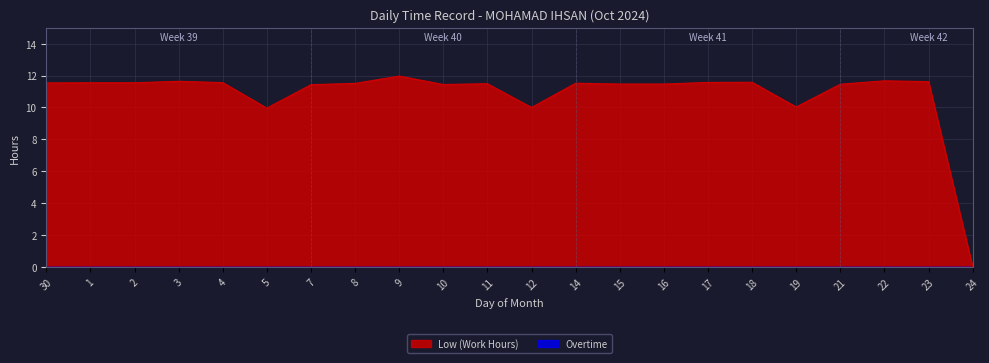

What is the maximum value shown in the chart?

12.0